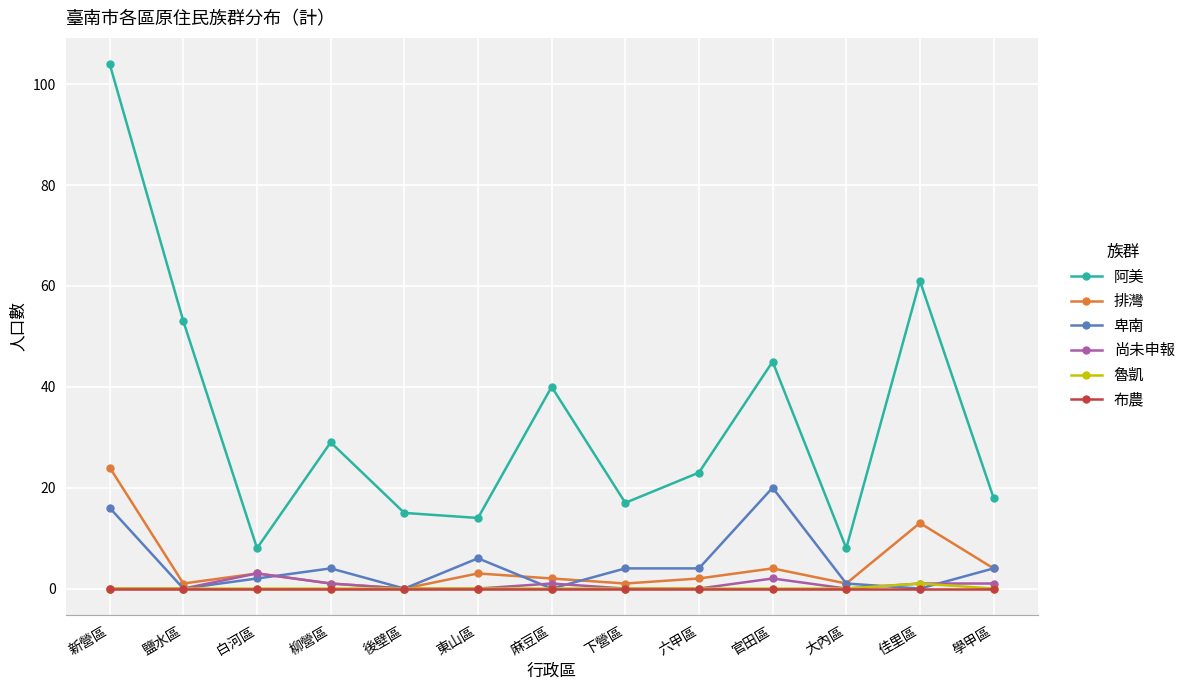

Is this an area chart (filled region under the line)?

No